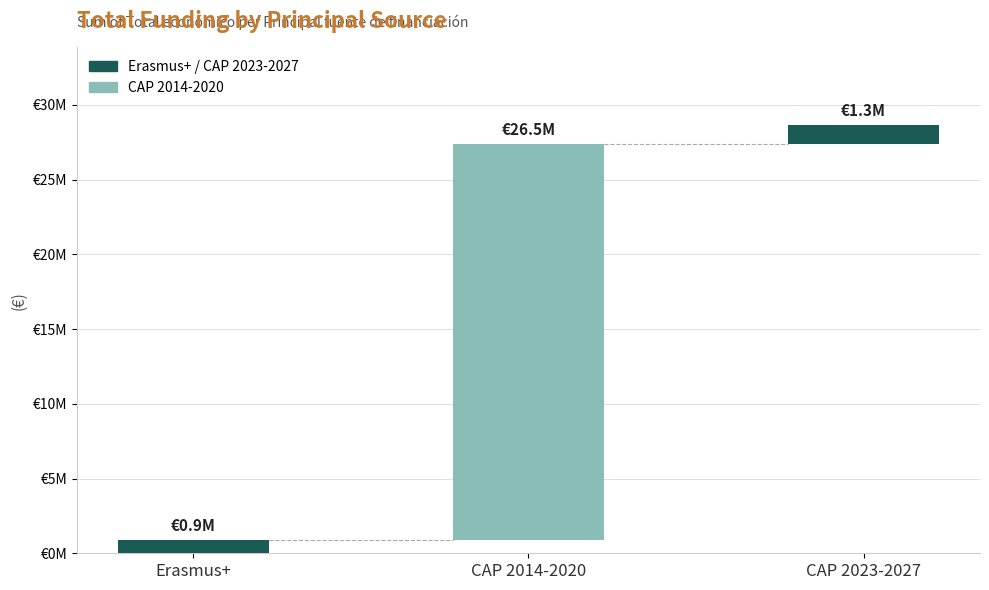

How many data points does each series have?

3